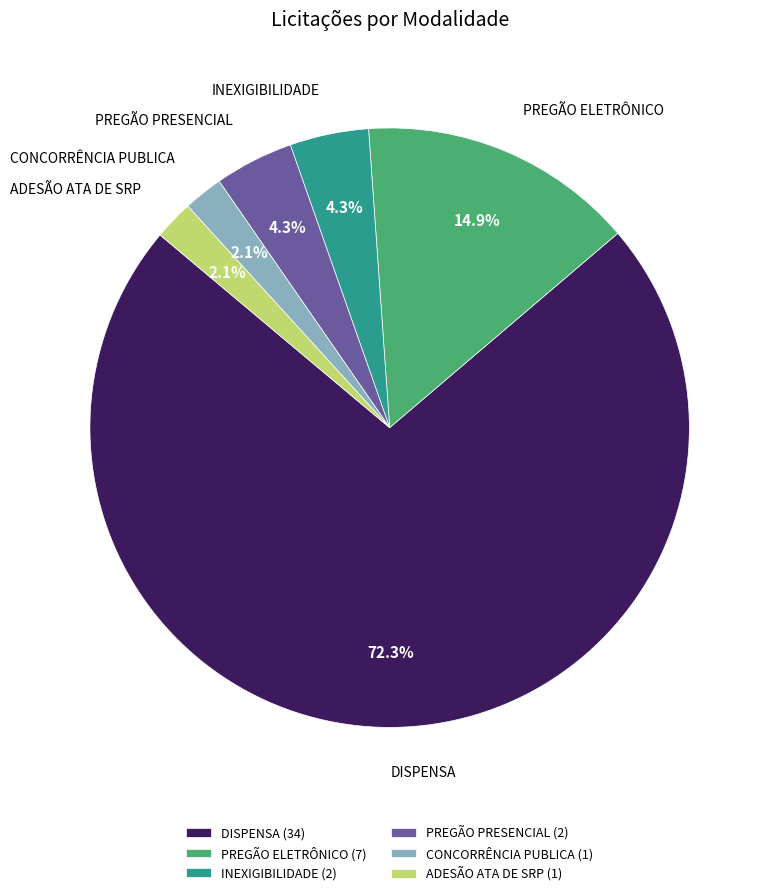

Between CONCORRÊNCIA PUBLICA and DISPENSA, which is larger?

DISPENSA